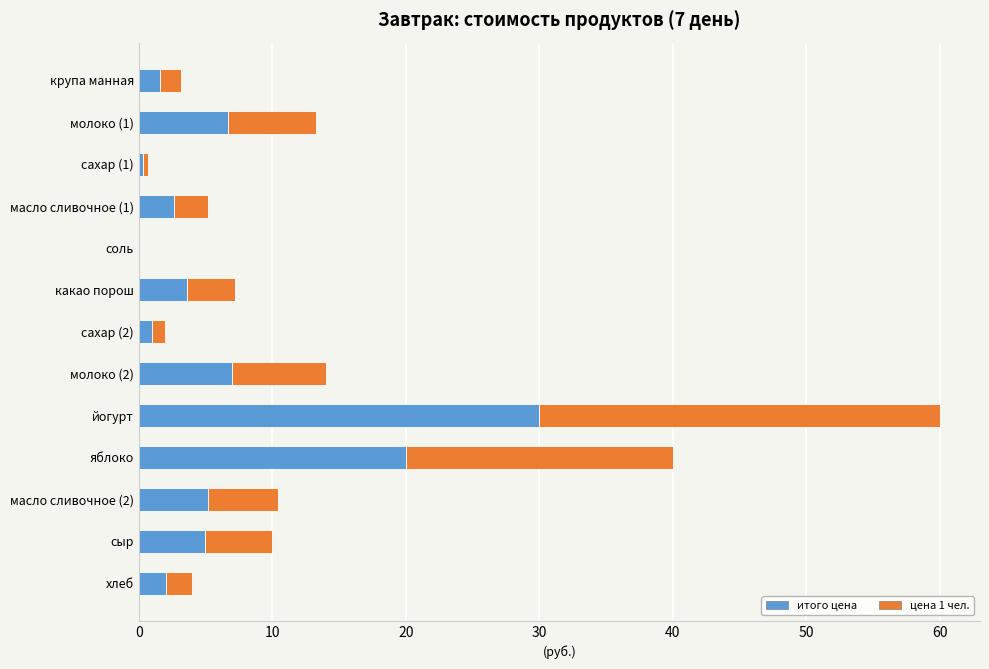

Which category has the highest value in the итого цена series?

йогурт